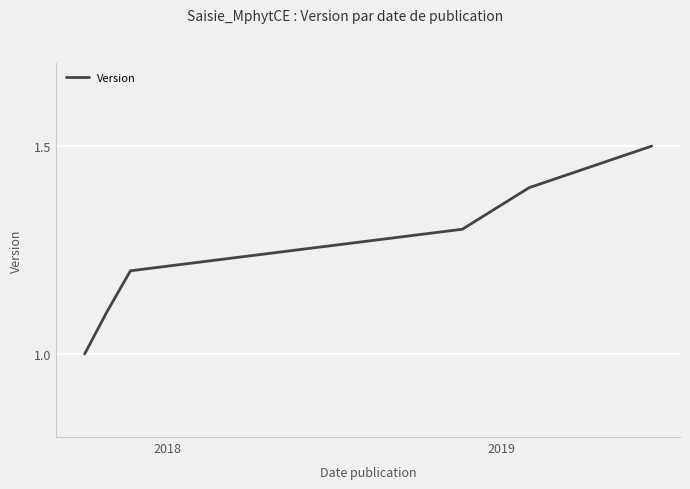

What is the sum of all values?

7.5